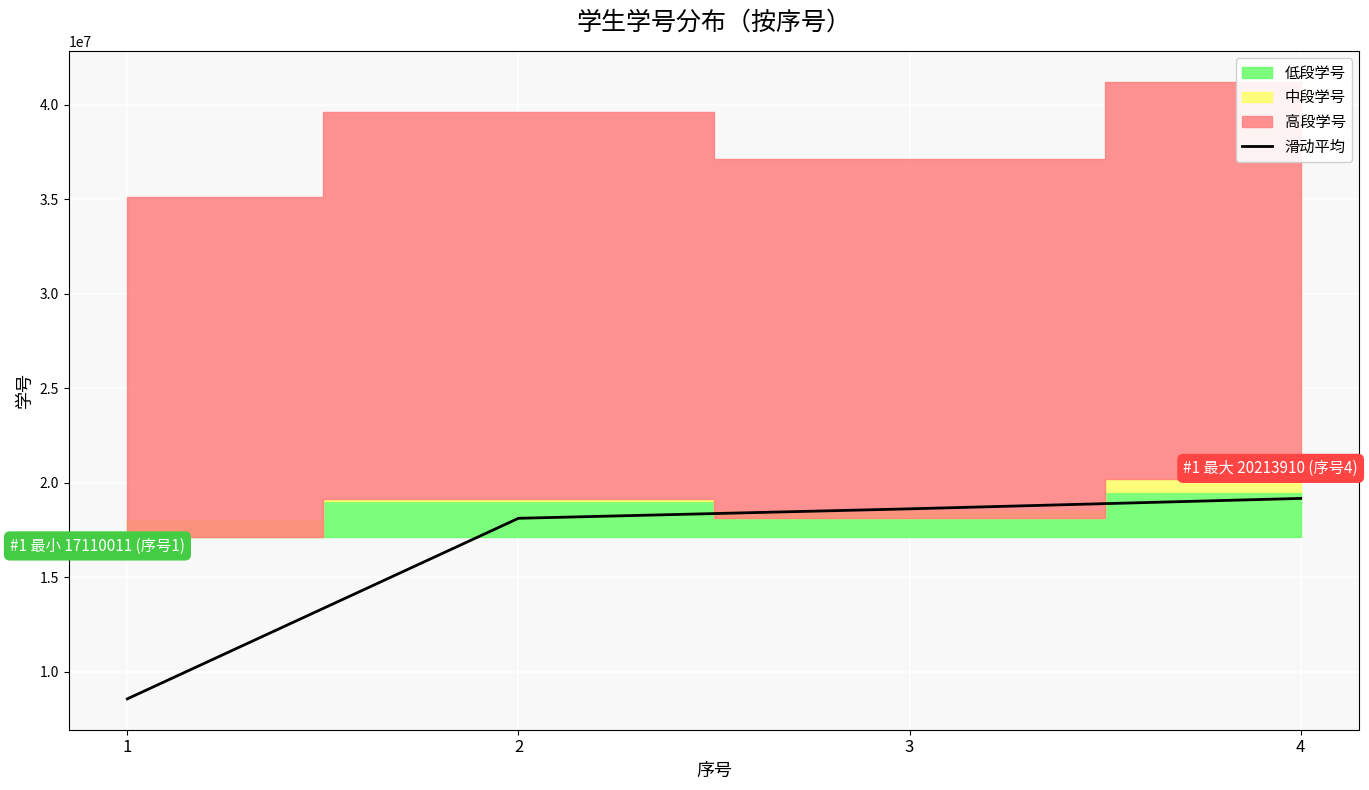

What is the value of the 3rd point from the left?

18610377.0